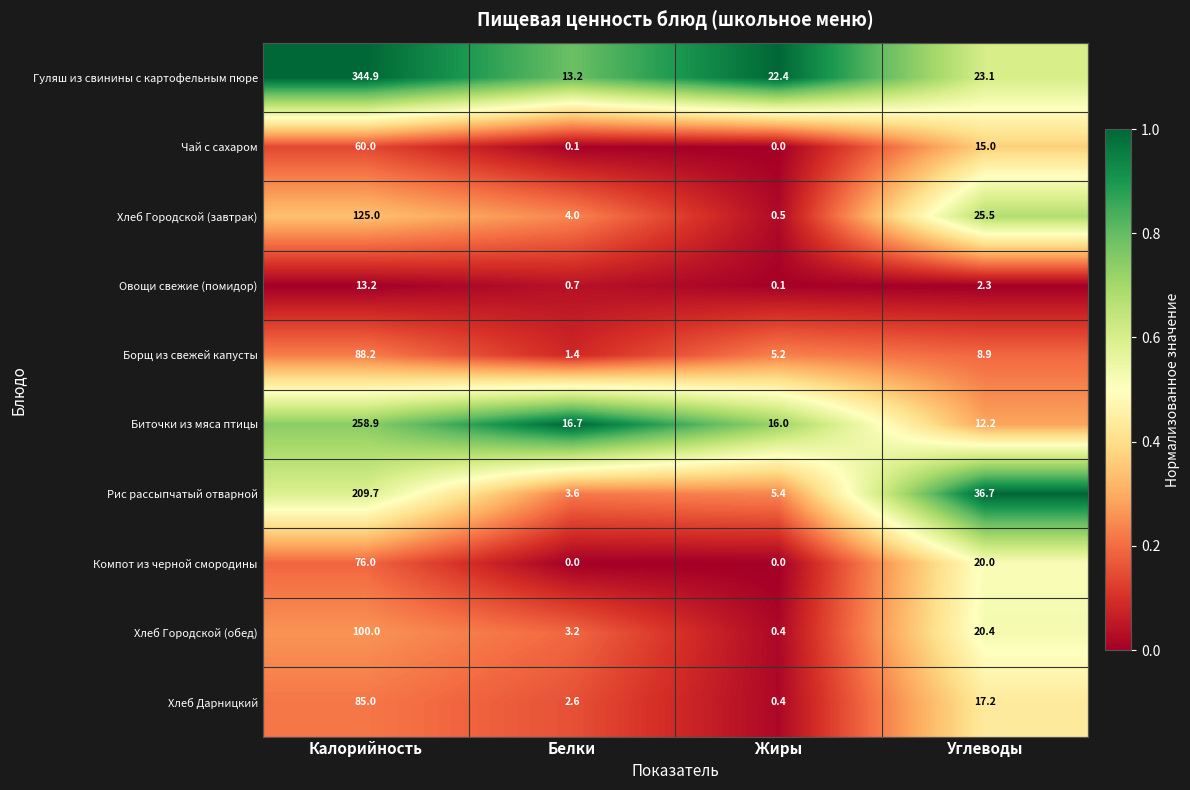

At Белки, list the series in order from largest to smallest.

Биточки из мяса птицы, Гуляш из свинины с картофельным пюре, Хлеб Городской (завтрак), Рис рассыпчатый отварной, Хлеб Городской (обед), Хлеб Дарницкий, Борщ из свежей капусты, Овощи свежие (помидор), Чай с сахаром, Компот из черной смородины